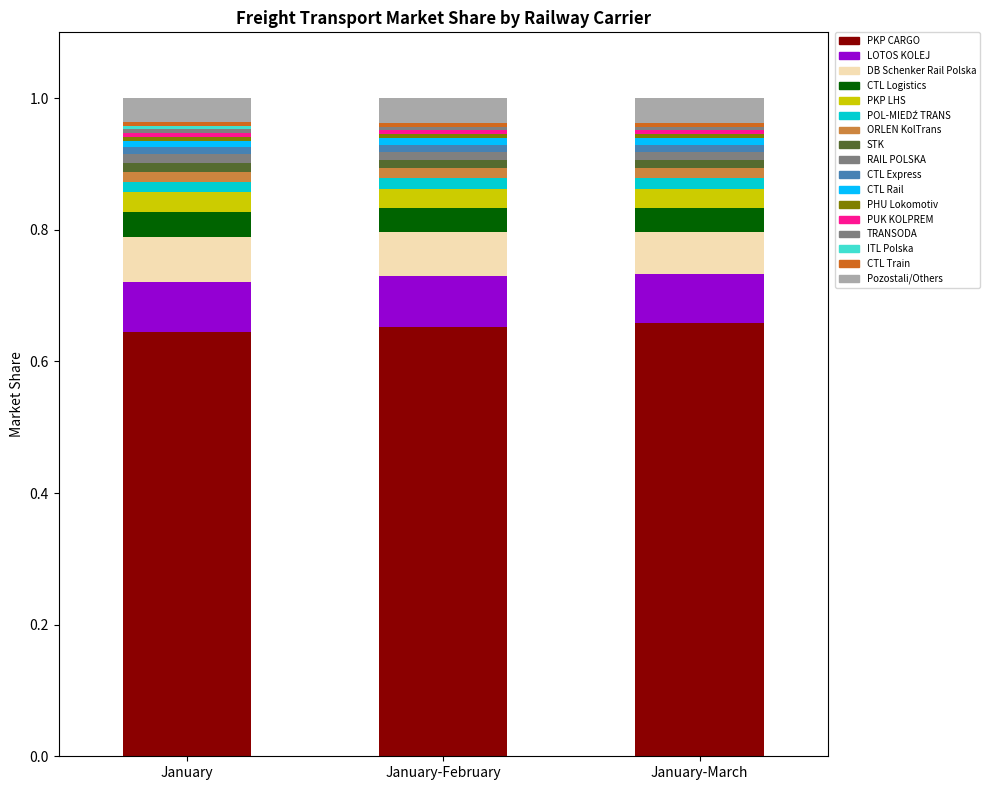

How many distinct data groups are displayed?

17